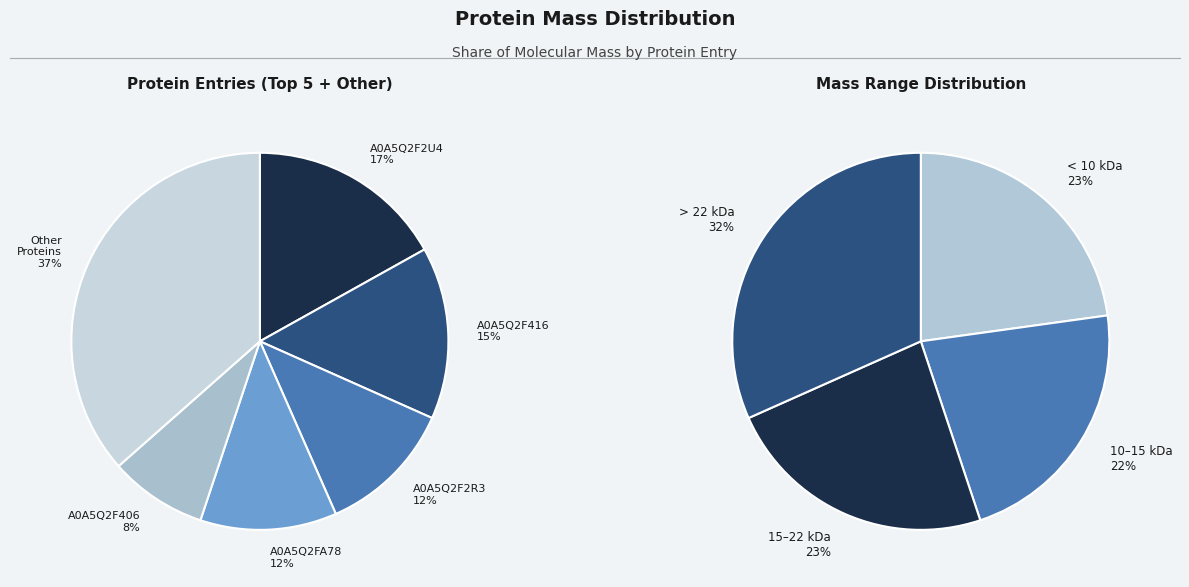

Combined, do A0A5Q2F2R3 and A0A5Q2F3U9 account for over 50%?

No